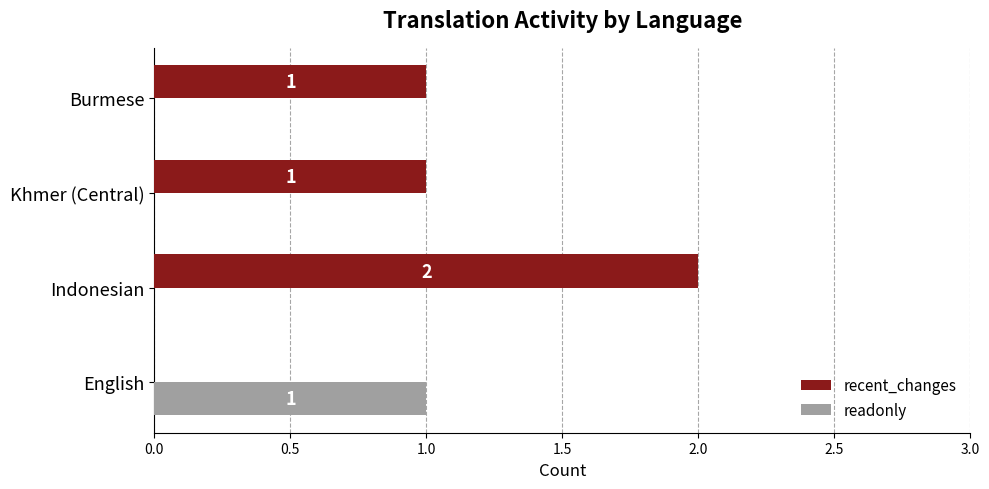

The readonly series shows 0 at Burmese. True or false?

True